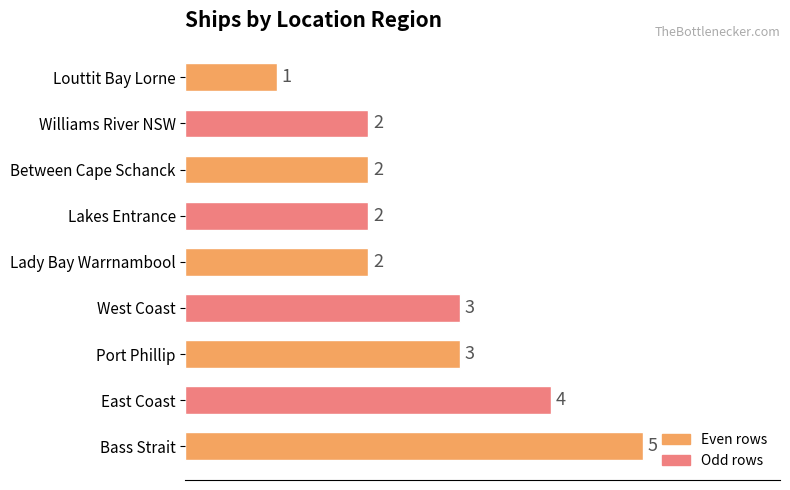

What is the difference between the second highest and second lowest values?

2